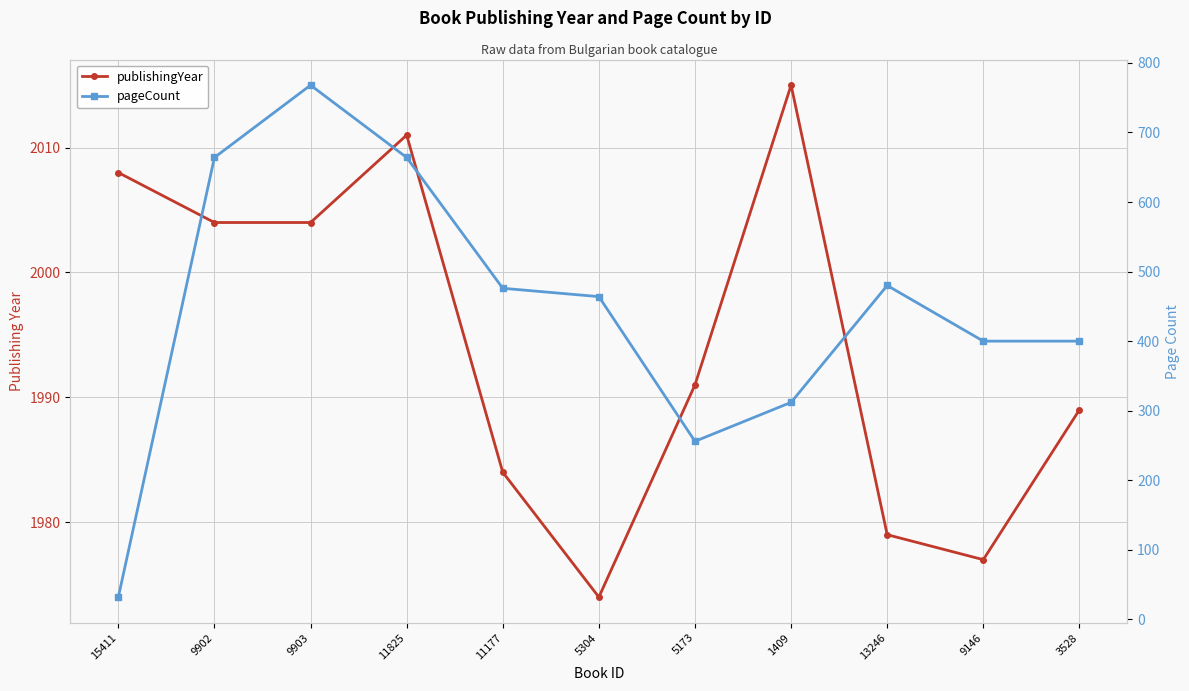

True or false: publishingYear and pageCount intersect in this chart.

False